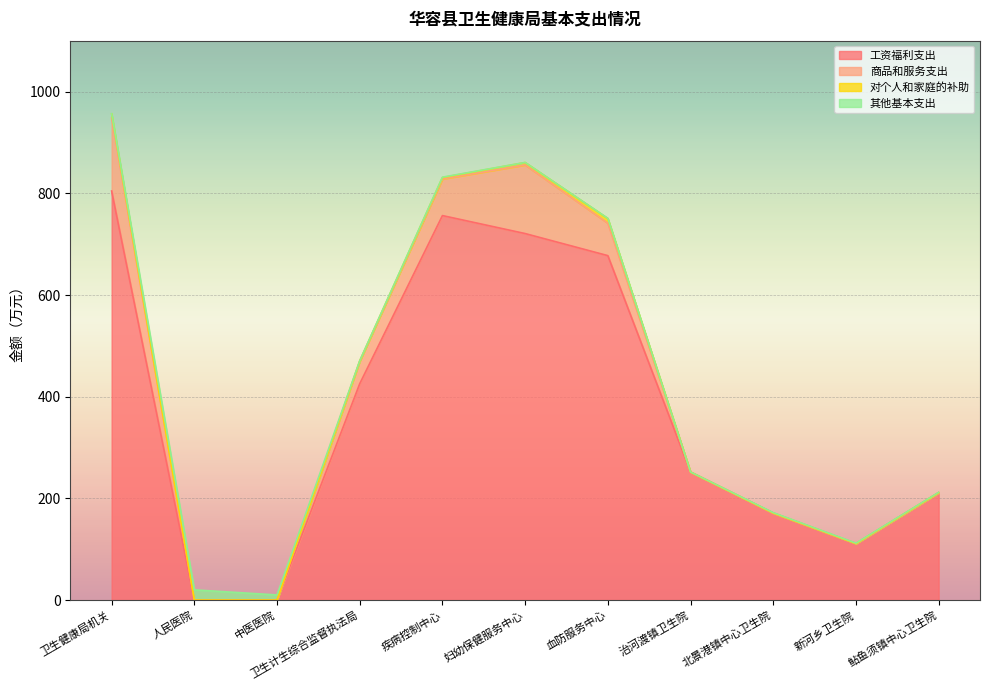

Reading left to right, what are all the values shown in this chart?

工资福利支出: 卫生健康局机关=804.8	人民医院=0.0	中医医院=0.0	卫生计生综合监督执法局=425.6	疾病控制中心=756.4	妇幼保健服务中心=721.0	血防服务中心=677.6	治河渡镇卫生院=251.8	北景港镇中心卫生院=171.1	新河乡卫生院=111.2	鲇鱼须镇中心卫生院=211.3
商品和服务支出: 卫生健康局机关=143.8	人民医院=0.0	中医医院=0.0	卫生计生综合监督执法局=44.0	疾病控制中心=72.0	妇幼保健服务中心=135.0	血防服务中心=63.8	治河渡镇卫生院=0.0	北景港镇中心卫生院=0.0	新河乡卫生院=0.0	鲇鱼须镇中心卫生院=0.0
对个人和家庭的补助: 卫生健康局机关=7.6	人民医院=0.0	中医医院=0.0	卫生计生综合监督执法局=0.7	疾病控制中心=2.8	妇幼保健服务中心=4.8	血防服务中心=9.2	治河渡镇卫生院=0.0	北景港镇中心卫生院=0.0	新河乡卫生院=0.0	鲇鱼须镇中心卫生院=0.0
其他基本支出: 卫生健康局机关=0.8	人民医院=20.0	中医医院=10.0	卫生计生综合监督执法局=0.7	疾病控制中心=0.8	妇幼保健服务中心=0.2	血防服务中心=0.5	治河渡镇卫生院=0.2	北景港镇中心卫生院=0.9	新河乡卫生院=0.8	鲇鱼须镇中心卫生院=0.7